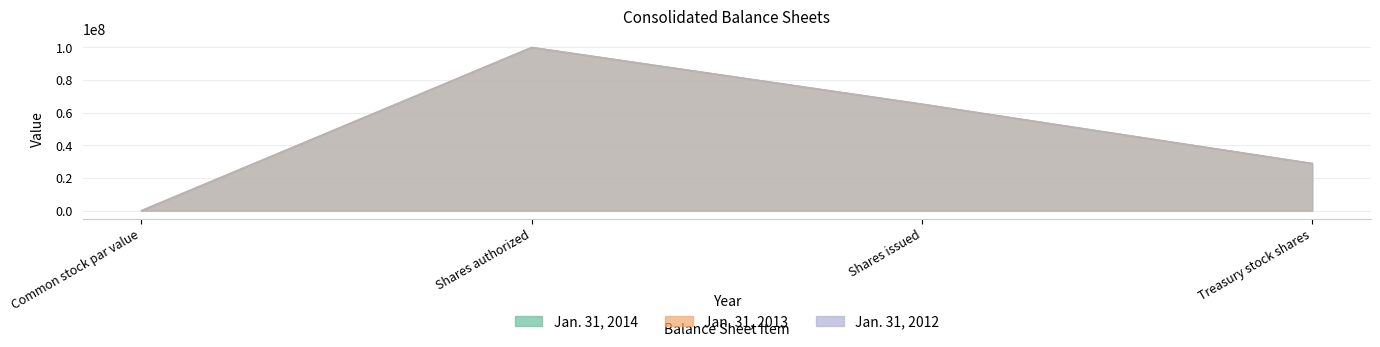

At how many categories does at least one series exceed 34707309?

2